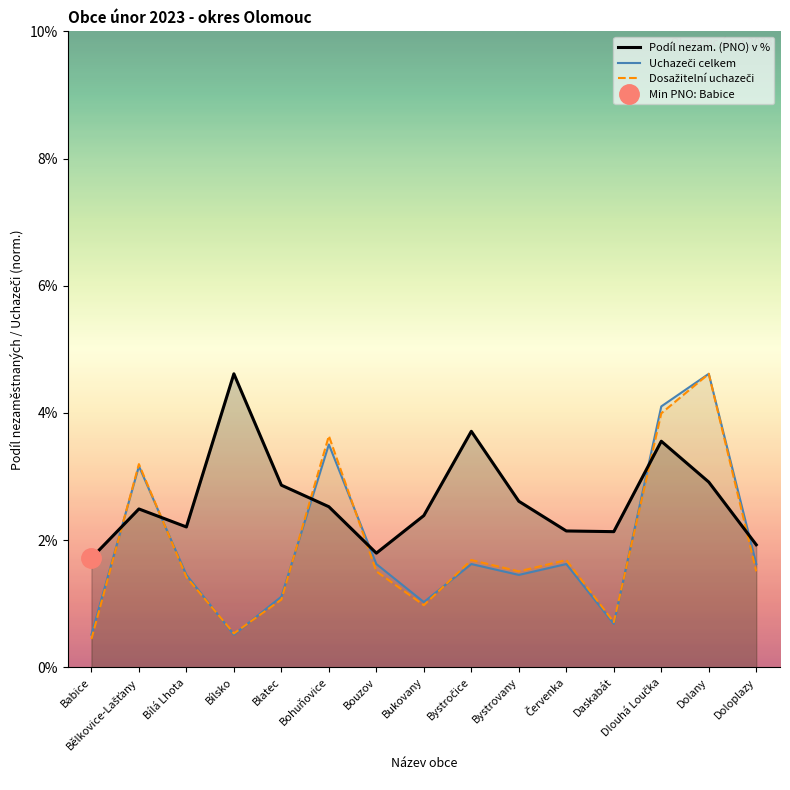

What is the label of the 3rd point from the left?

Bílá Lhota